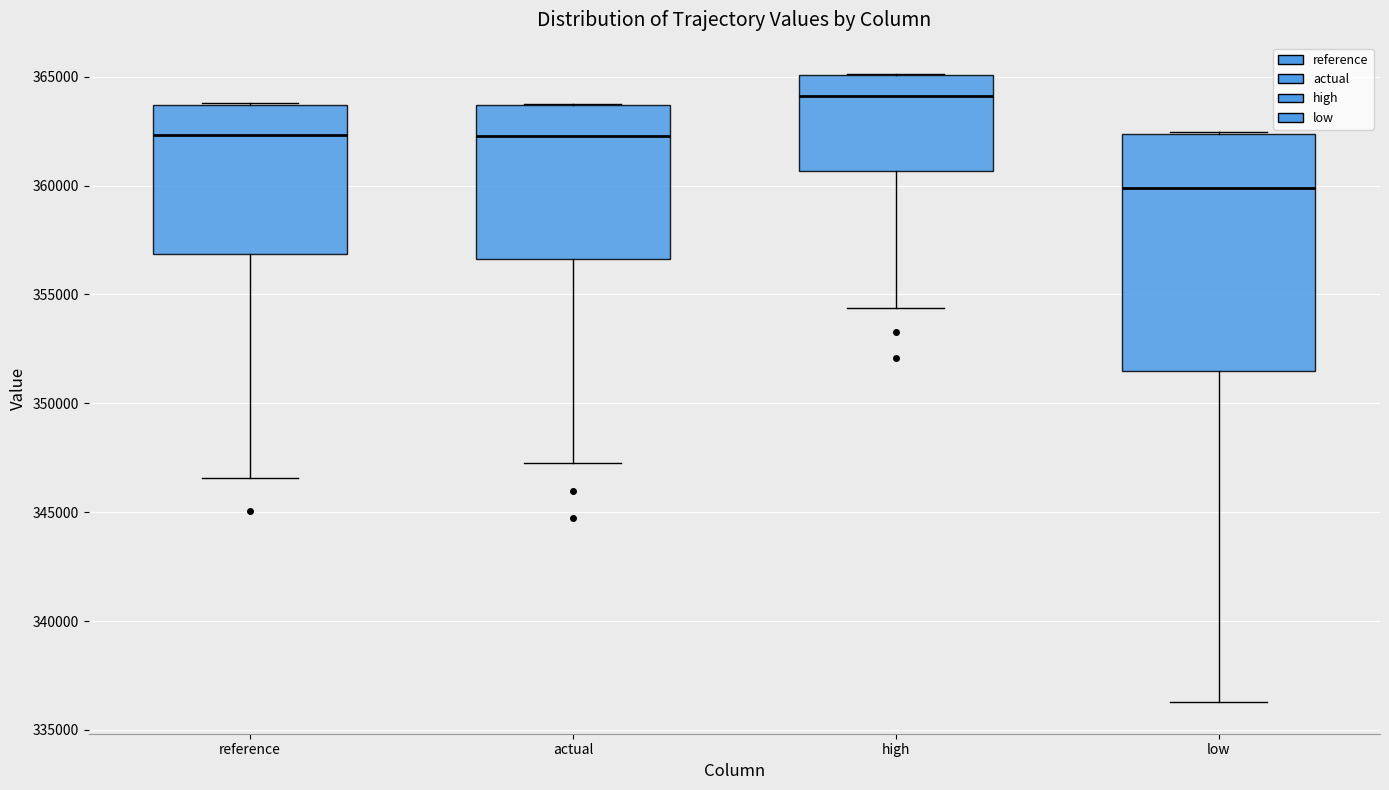

Reading left to right, transcribe this box plot: for each box, give where its median line is, the range the box spans, and where its two whiskers end, as read against the y-axis. The values are not printed on the chart, so give them approximately, as read against the axis.

reference: median 362500, box 357000 to 363500, whiskers 346500 to 364000
actual: median 362500, box 356500 to 363500, whiskers 347500 to 364000
high: median 364000, box 360500 to 365000, whiskers 354500 to 365000
low: median 360000, box 351500 to 362500, whiskers 336500 to 362500